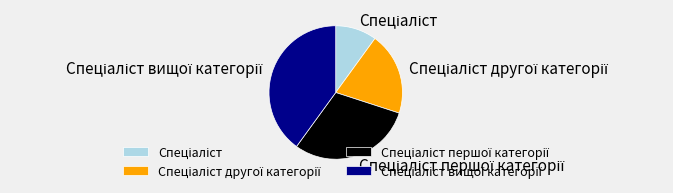

Is there any slice that represents more than half of the pie?

No